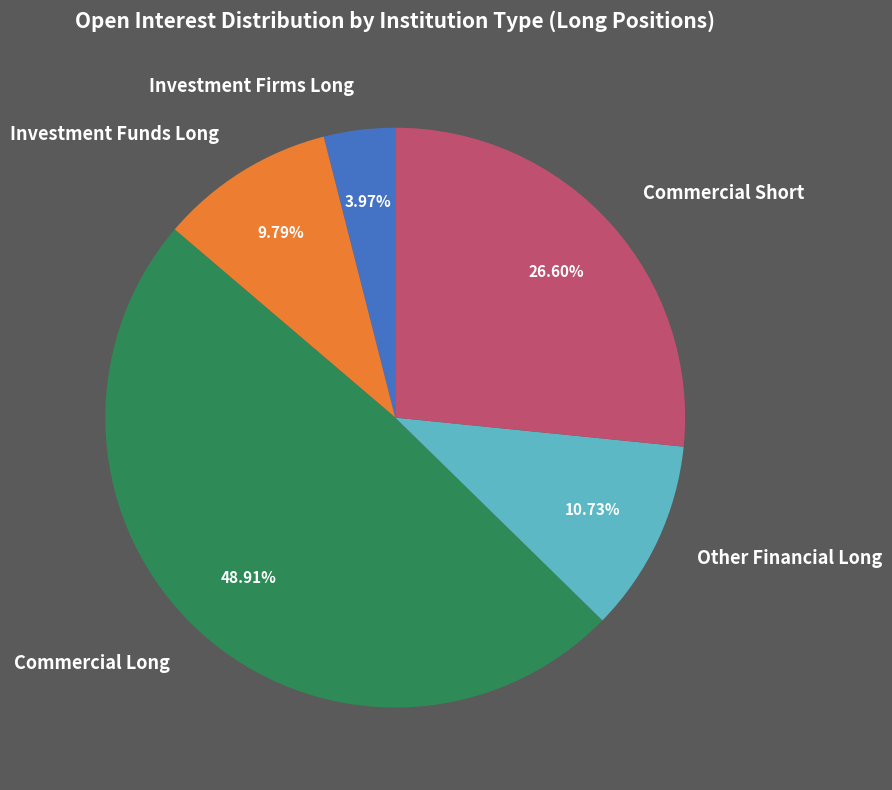

Does Other Financial Long account for over 50% of the chart?

No